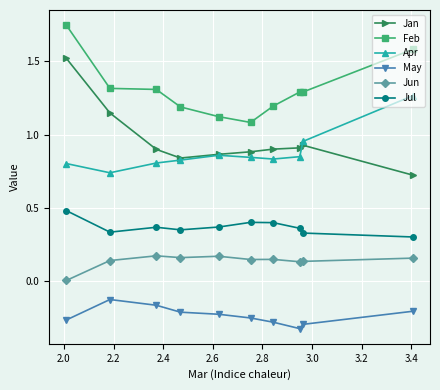

True or false: Feb has more than 2 points higher than both neighbors.

False